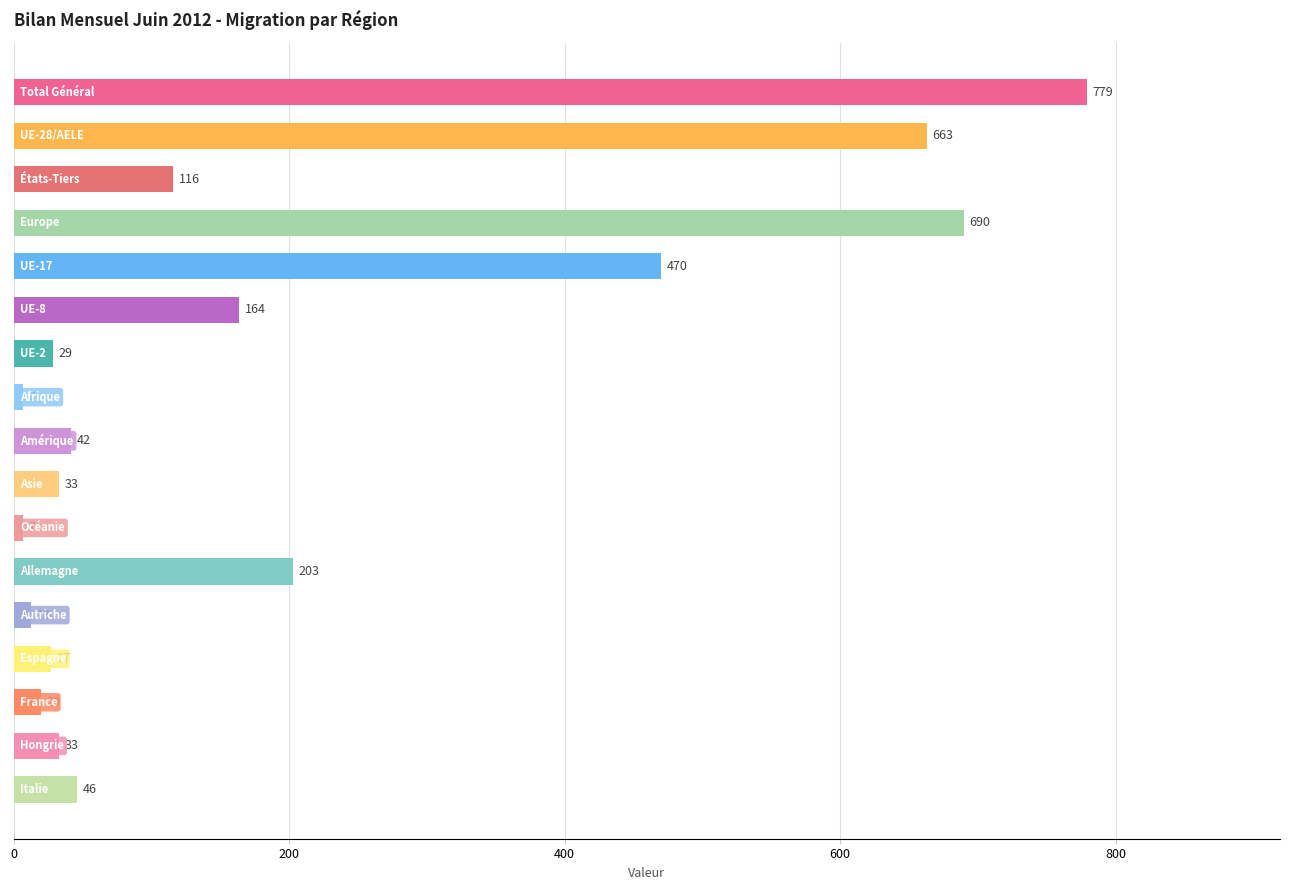

What is the difference between the maximum and second lowest values?

772